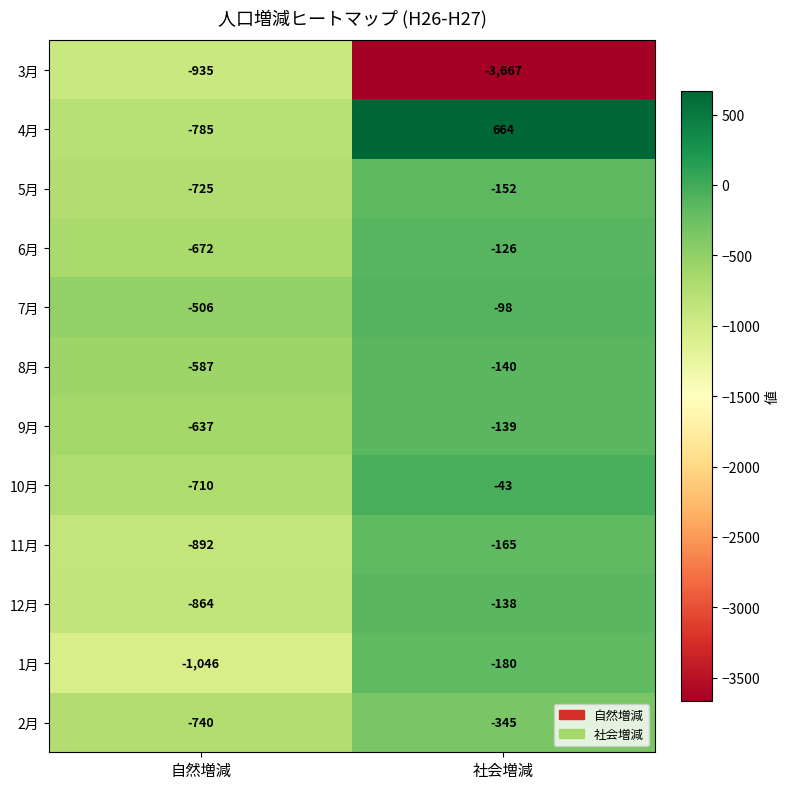

The 4月 series shows 664 at 社会増減. True or false?

True